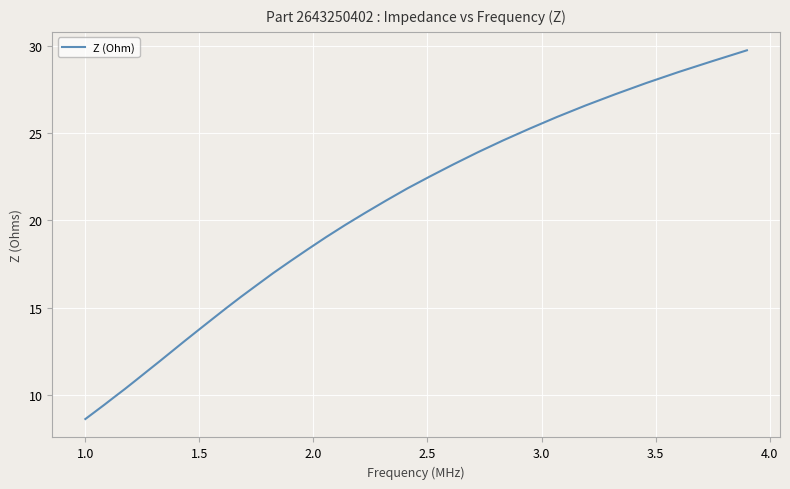

How many lines are shown in the chart?

1